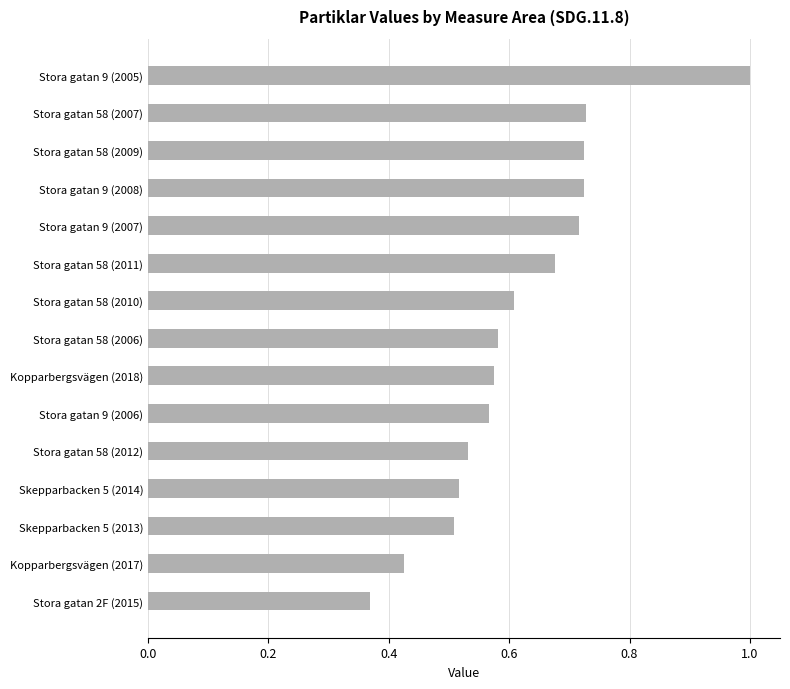

True or false: the data shows 0.6 at Stora gatan 9 (2005).

False